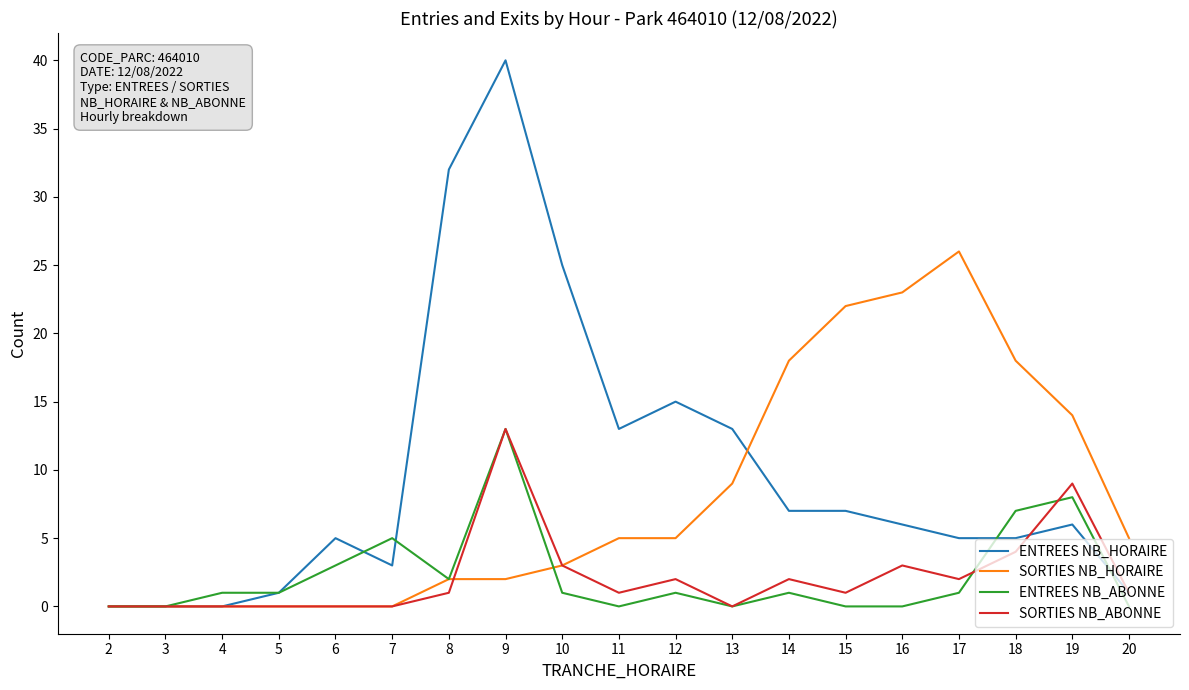

At which category is the sum across all series the highest?

9